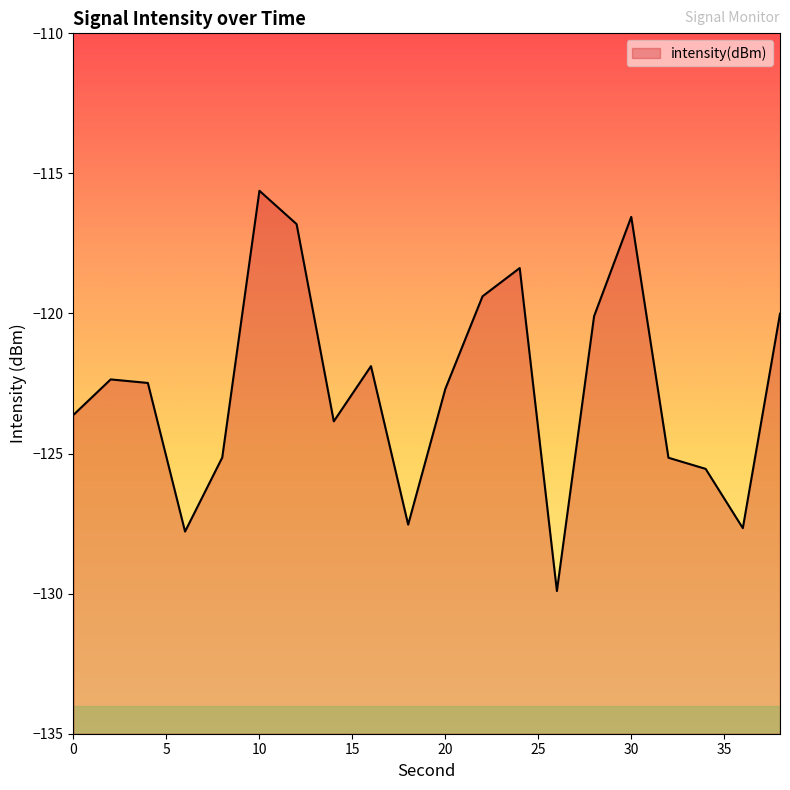

Reading right to left, list all the values displayed in this chart.

-120.0	-127.7	-125.5	-125.1	-116.6	-120.1	-129.9	-118.4	-119.4	-122.7	-127.5	-121.9	-123.8	-116.8	-115.6	-125.1	-127.8	-122.5	-122.4	-123.6